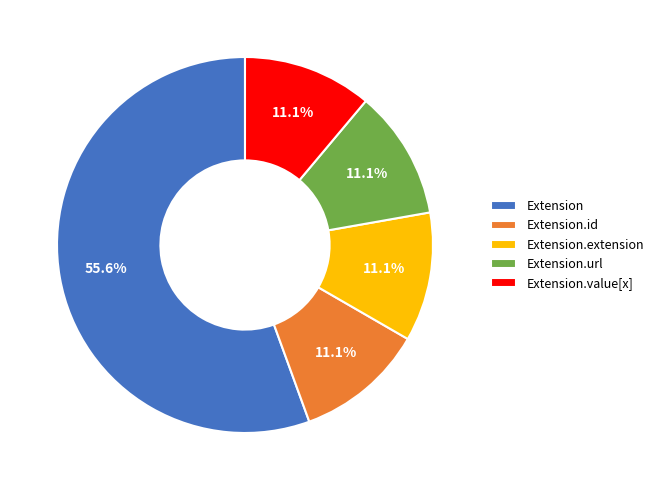

Is there a majority slice in this chart?

Yes